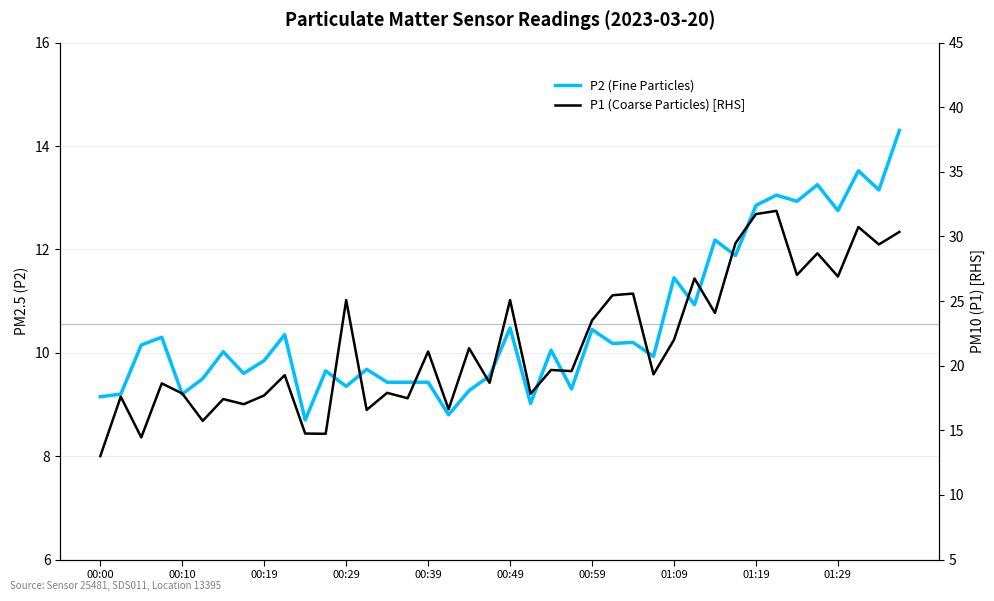

In P2 (Fine Particles), how many points are lower than both neighbors (excluding endpoints)?

14